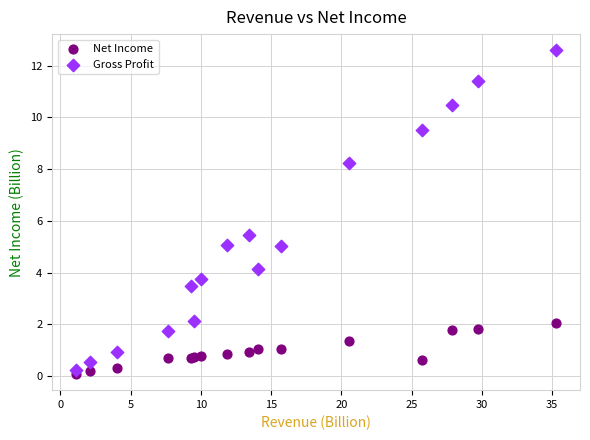

In the Gross Profit series, what Y value is closest to 6?

5.4